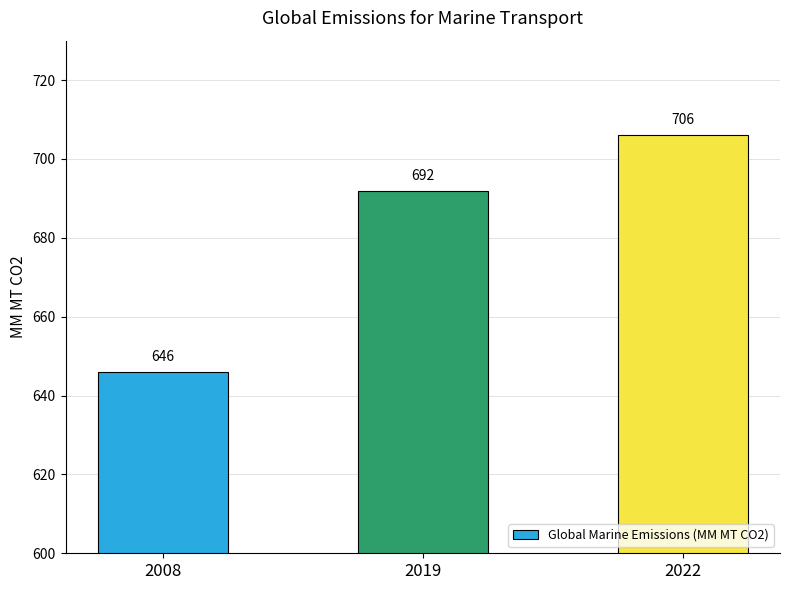

What is the ratio of the value at 2022 to the value at 2019?

1.0